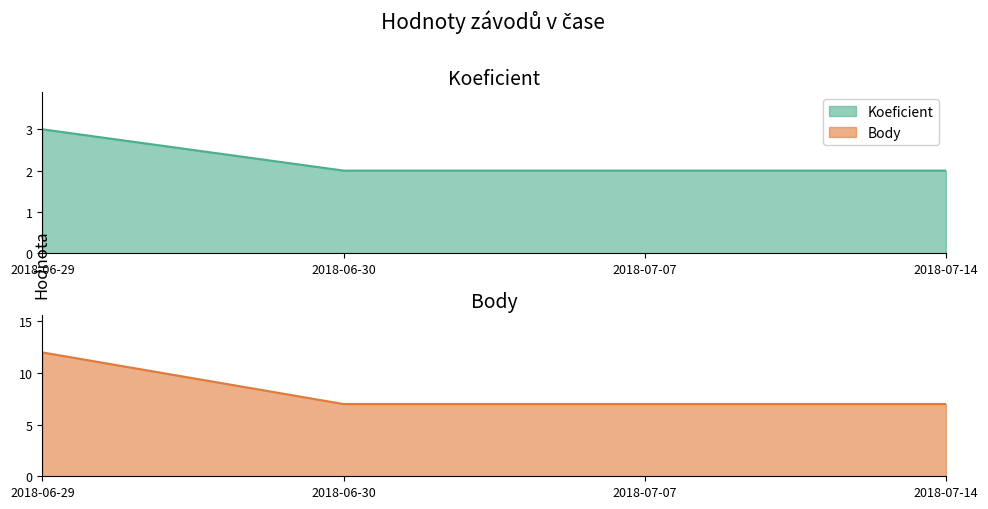

What is the sum of all Body values?

33